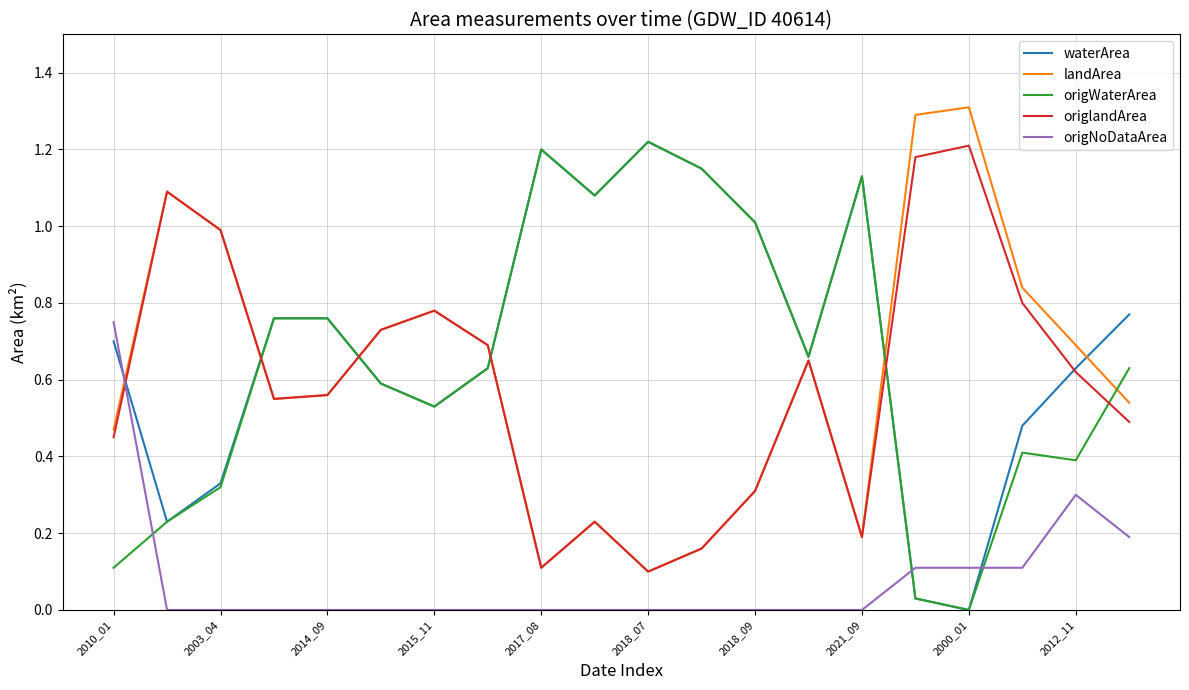

After their last crossing, which series has the higher values: waterArea or origNoDataArea?

waterArea